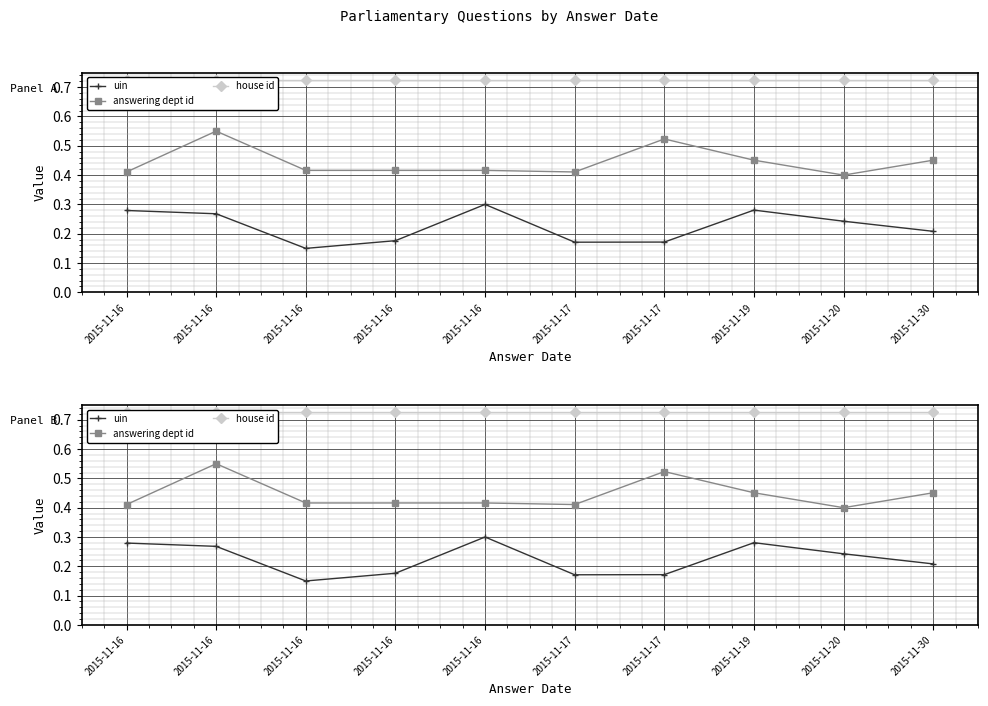

Where is uin nearest to the value 0?

2015-11-16